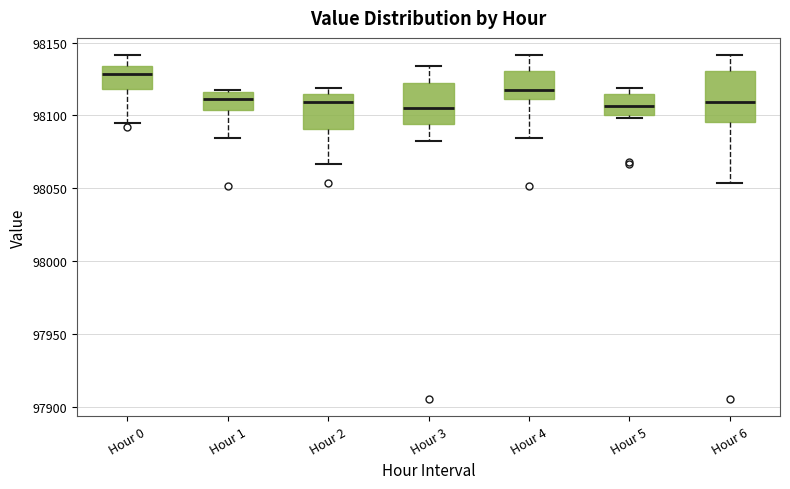

Where does the median line of the box for Hour 2 sit on the y-axis? The values are not printed on the chart, so give them approximately, as read against the axis.

98110